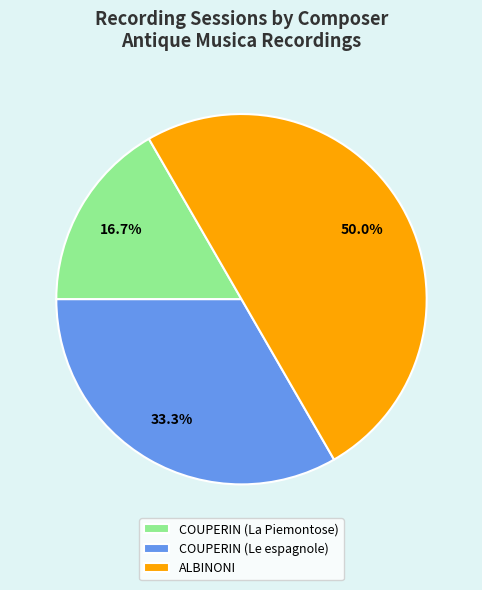

To the nearest percent, what percentage of the pie is COUPERIN (Le espagnole)?

33%